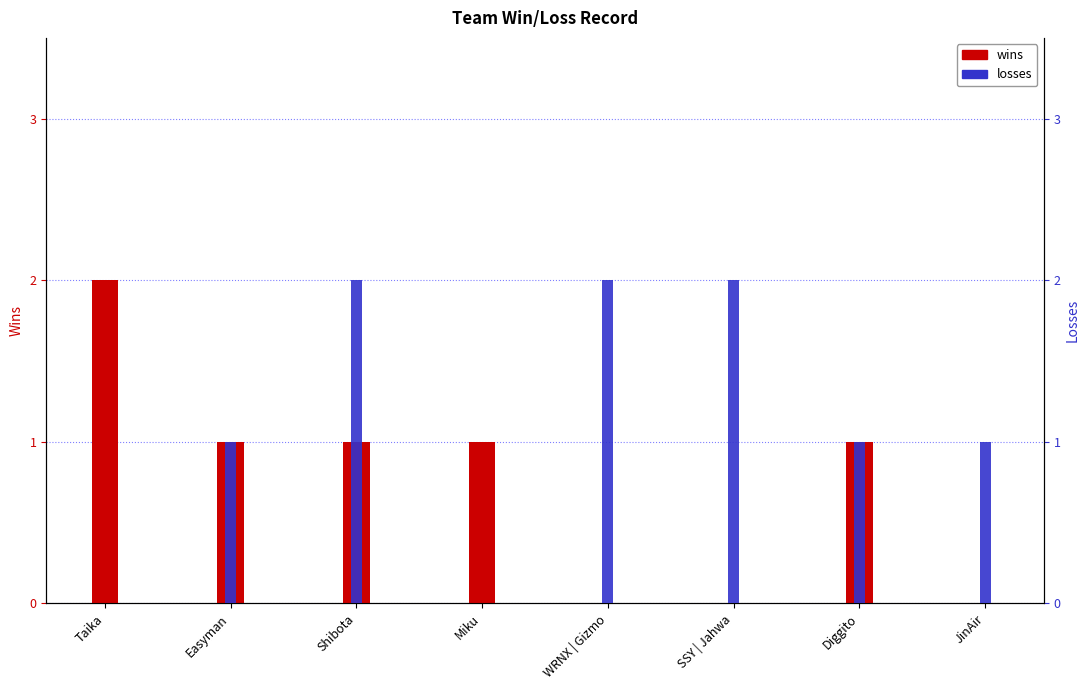

What is the greatest value displayed?

2